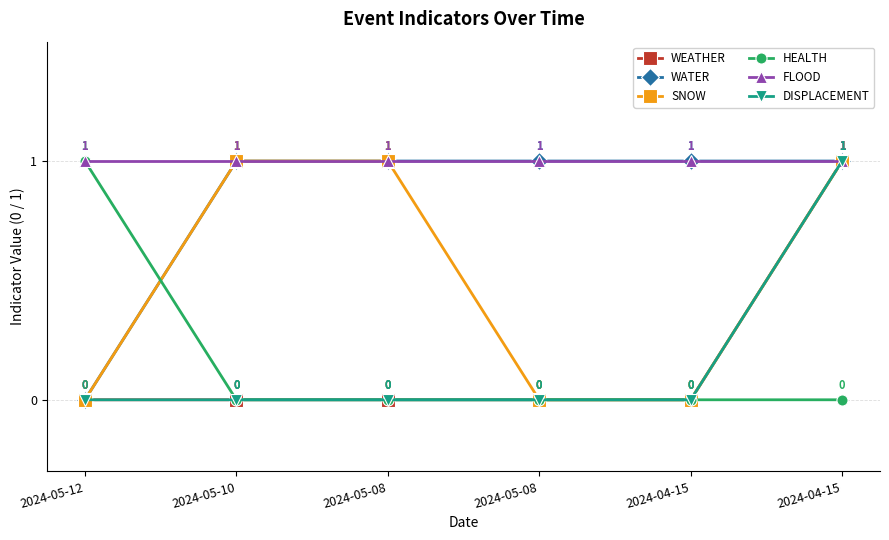

Is this an area chart (filled region under the line)?

No